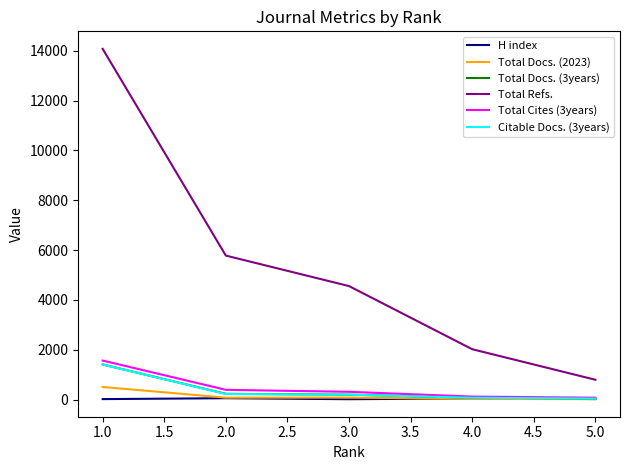

Which series has the largest range (max minus min)?

Total Refs.